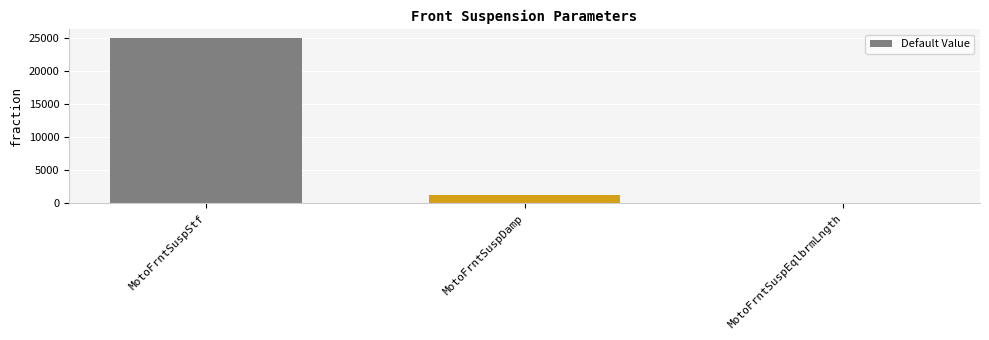

How many distinct data groups are displayed?

1